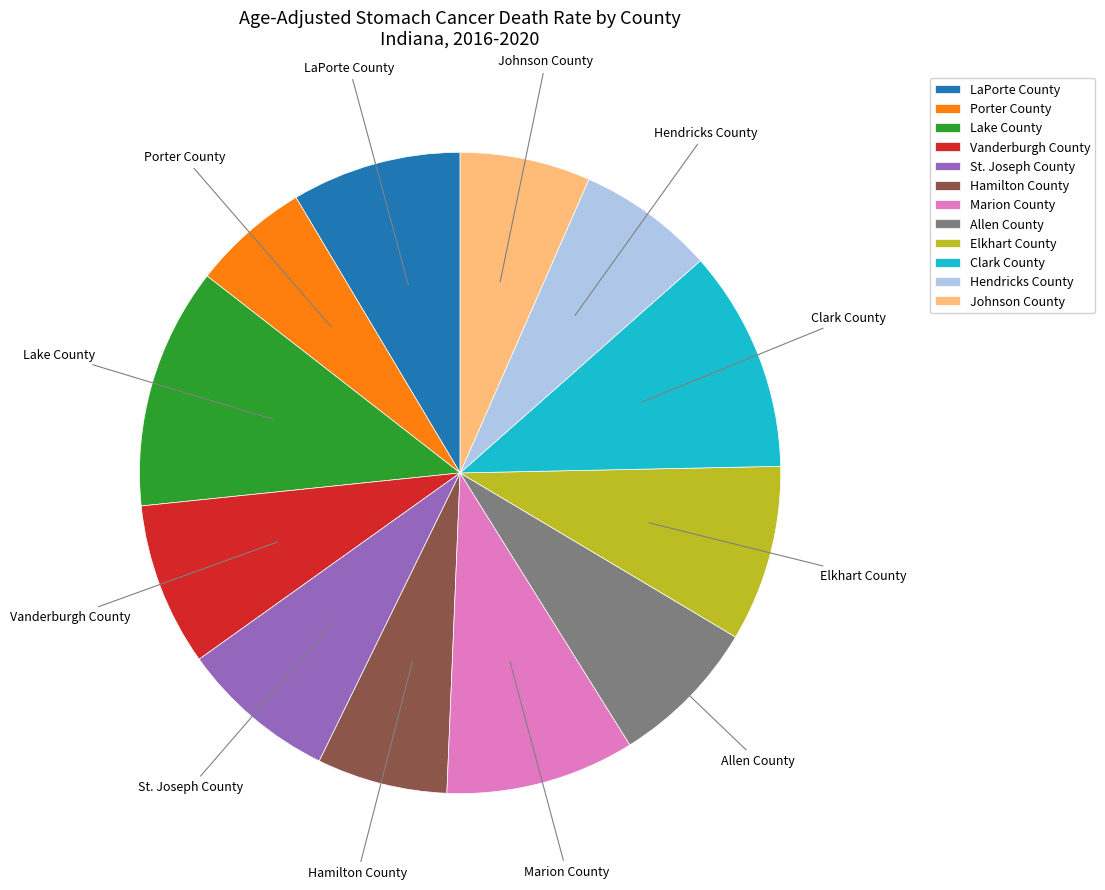

Is it true that Elkhart County is 14% of the pie?

False